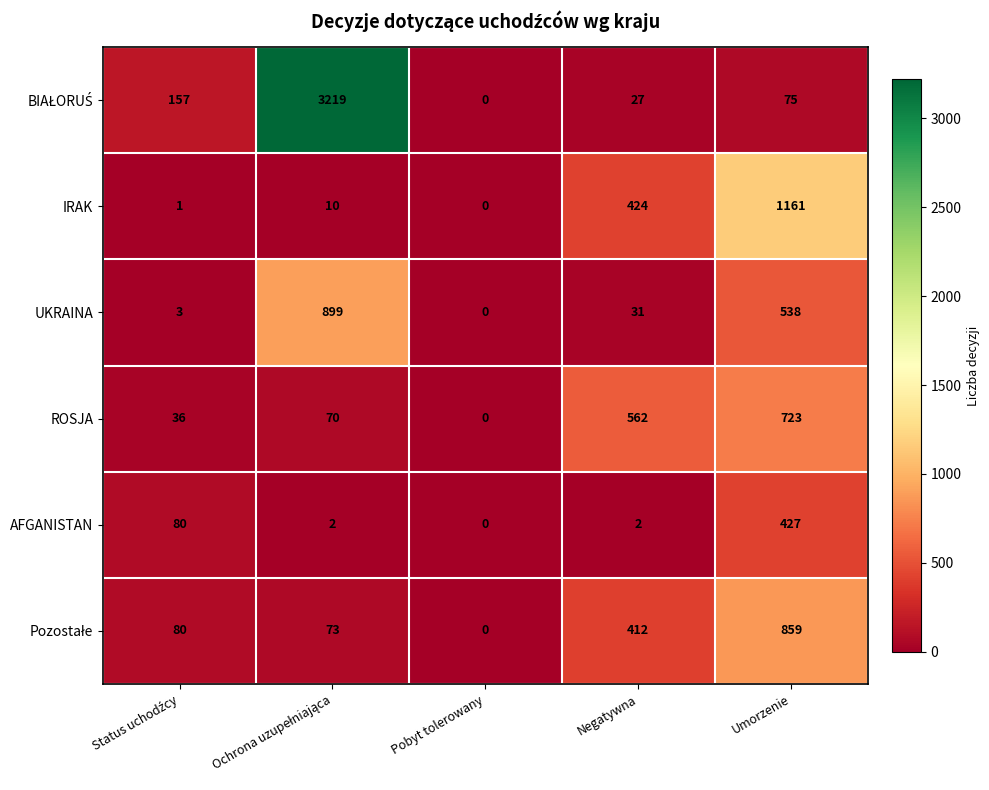

What is the sum of all AFGANISTAN values?

511